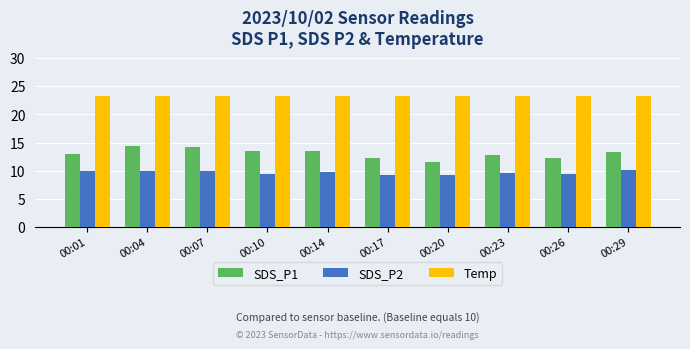

Rank the series by their average value, from highest to lowest.

Temp, SDS_P1, SDS_P2